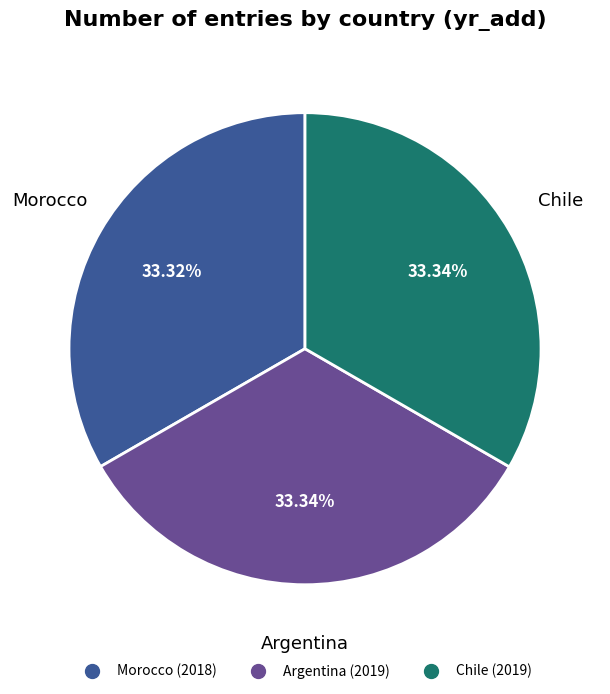

Is there a majority slice in this chart?

No